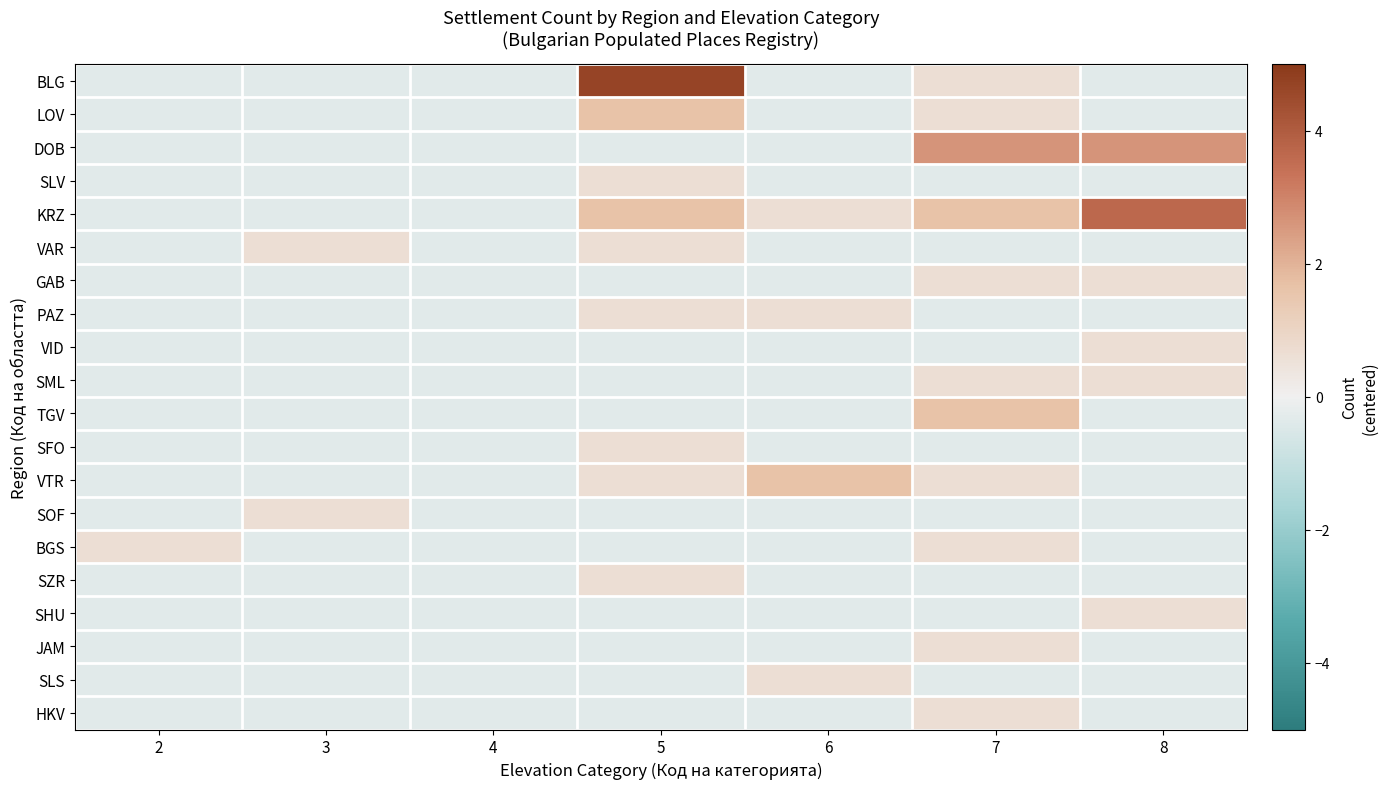

Reading left to right, what are all the values shown in this chart?

BLG: 2=-0.3	3=-0.3	4=-0.3	5=4.7	6=-0.3	7=0.7	8=-0.3
LOV: 2=-0.3	3=-0.3	4=-0.3	5=1.6	6=-0.3	7=0.7	8=-0.3
DOB: 2=-0.3	3=-0.3	4=-0.3	5=-0.3	6=-0.3	7=2.6	8=2.6
SLV: 2=-0.3	3=-0.3	4=-0.3	5=0.7	6=-0.3	7=-0.3	8=-0.3
KRZ: 2=-0.3	3=-0.3	4=-0.3	5=1.6	6=0.7	7=1.6	8=3.6
VAR: 2=-0.3	3=0.7	4=-0.3	5=0.7	6=-0.3	7=-0.3	8=-0.3
GAB: 2=-0.3	3=-0.3	4=-0.3	5=-0.3	6=-0.3	7=0.7	8=0.7
PAZ: 2=-0.3	3=-0.3	4=-0.3	5=0.7	6=0.7	7=-0.3	8=-0.3
VID: 2=-0.3	3=-0.3	4=-0.3	5=-0.3	6=-0.3	7=-0.3	8=0.7
SML: 2=-0.3	3=-0.3	4=-0.3	5=-0.3	6=-0.3	7=0.7	8=0.7
TGV: 2=-0.3	3=-0.3	4=-0.3	5=-0.3	6=-0.3	7=1.6	8=-0.3
SFO: 2=-0.3	3=-0.3	4=-0.3	5=0.7	6=-0.3	7=-0.3	8=-0.3
VTR: 2=-0.3	3=-0.3	4=-0.3	5=0.7	6=1.6	7=0.7	8=-0.3
SOF: 2=-0.3	3=0.7	4=-0.3	5=-0.3	6=-0.3	7=-0.3	8=-0.3
BGS: 2=0.7	3=-0.3	4=-0.3	5=-0.3	6=-0.3	7=0.7	8=-0.3
SZR: 2=-0.3	3=-0.3	4=-0.3	5=0.7	6=-0.3	7=-0.3	8=-0.3
SHU: 2=-0.3	3=-0.3	4=-0.3	5=-0.3	6=-0.3	7=-0.3	8=0.7
JAM: 2=-0.3	3=-0.3	4=-0.3	5=-0.3	6=-0.3	7=0.7	8=-0.3
SLS: 2=-0.3	3=-0.3	4=-0.3	5=-0.3	6=0.7	7=-0.3	8=-0.3
HKV: 2=-0.3	3=-0.3	4=-0.3	5=-0.3	6=-0.3	7=0.7	8=-0.3